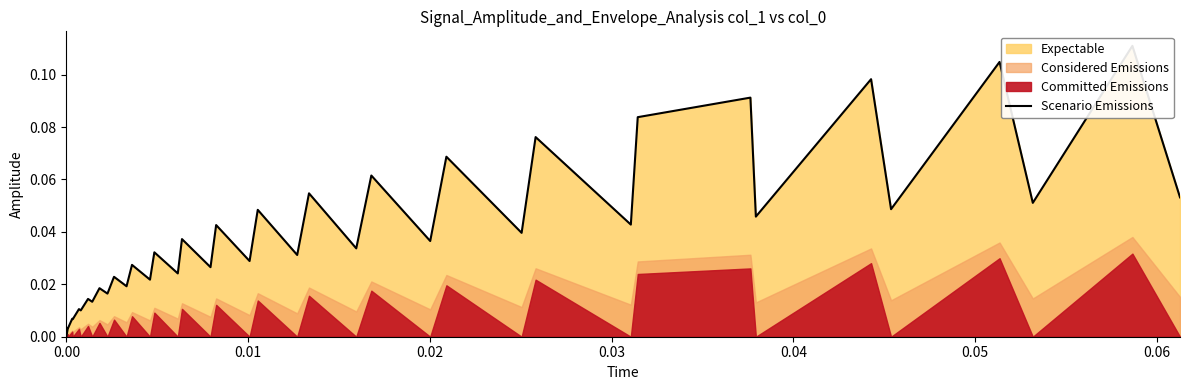

How many interior local peaks (higher than both neighbors) does the data have?

19